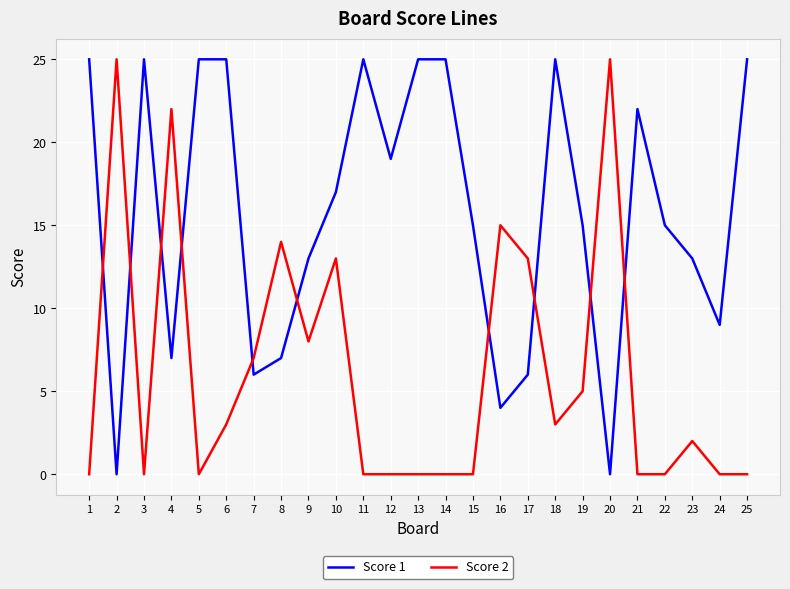

Read the Score 1 value at 23, to the nearest 10.

10